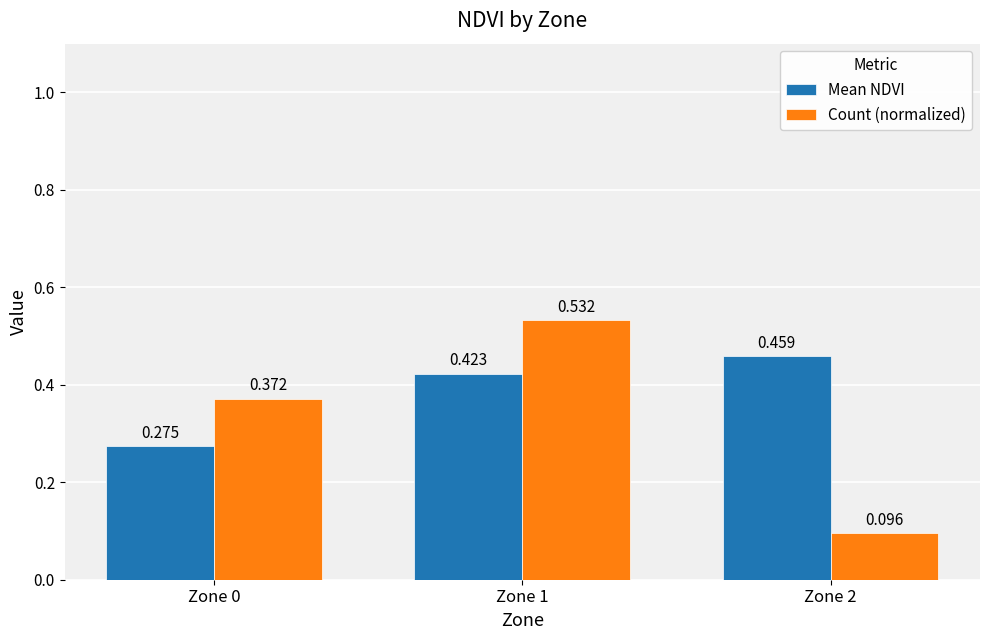

Rank the categories by Mean NDVI value from lowest to highest.

Zone 0, Zone 1, Zone 2